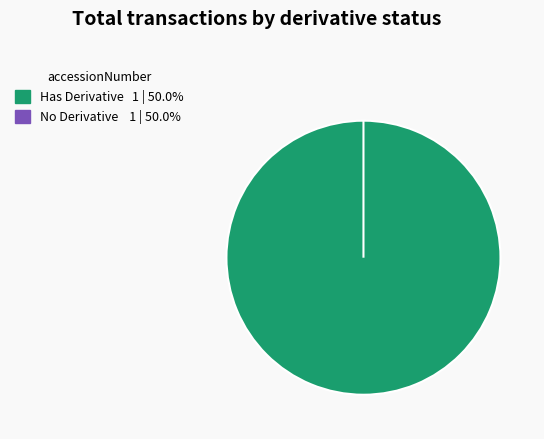

Is it true that 112760224016617 is 91% of the pie?

False